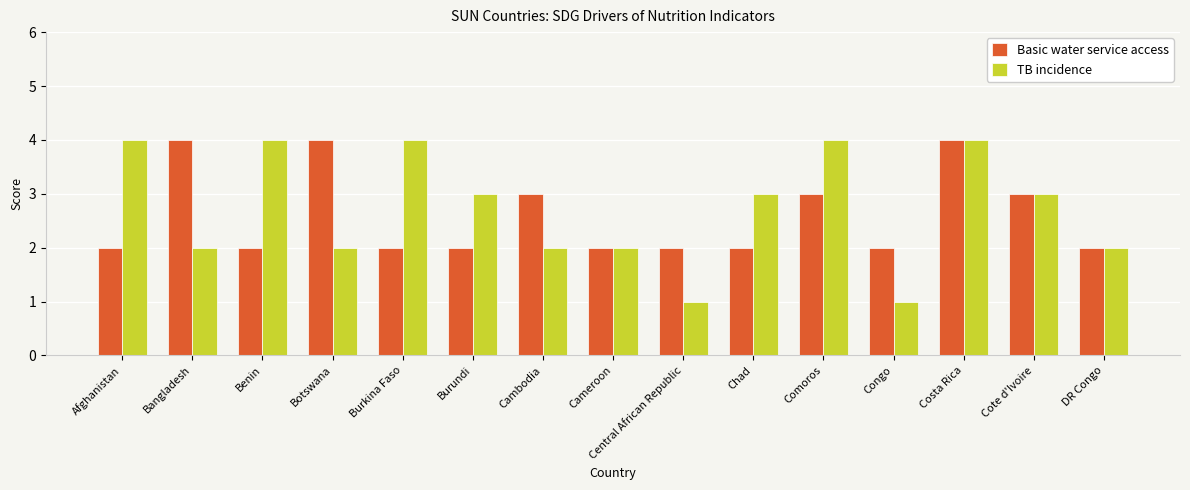

Is it true that TB incidence equals 2 at Botswana?

True